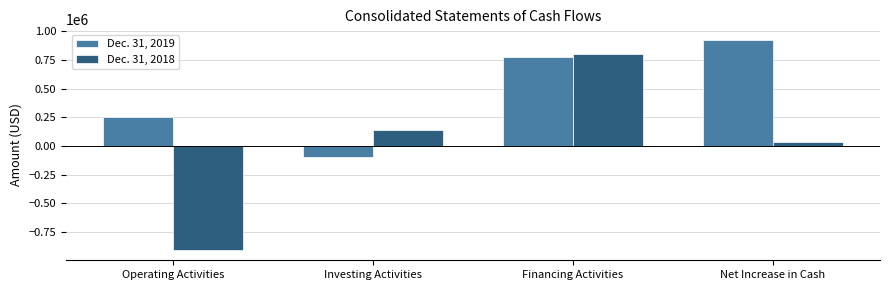

What value does the Dec. 31, 2018 series have at Financing Activities, to the nearest 10?

802790